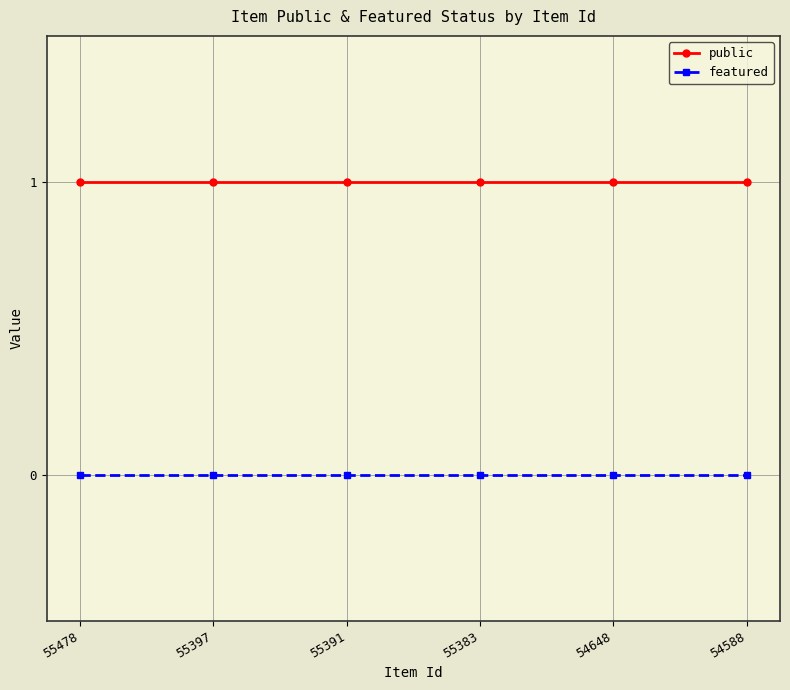

What is the value of the public point at the 2nd from the left?

1